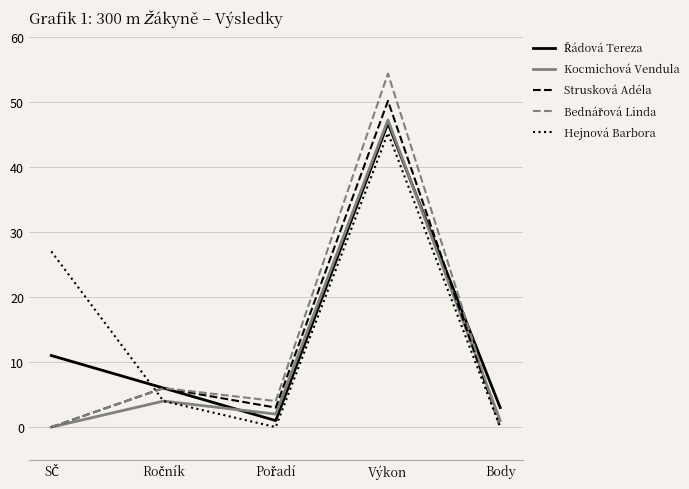

What is the highest value of the Hejnová Barbora series?

45.2